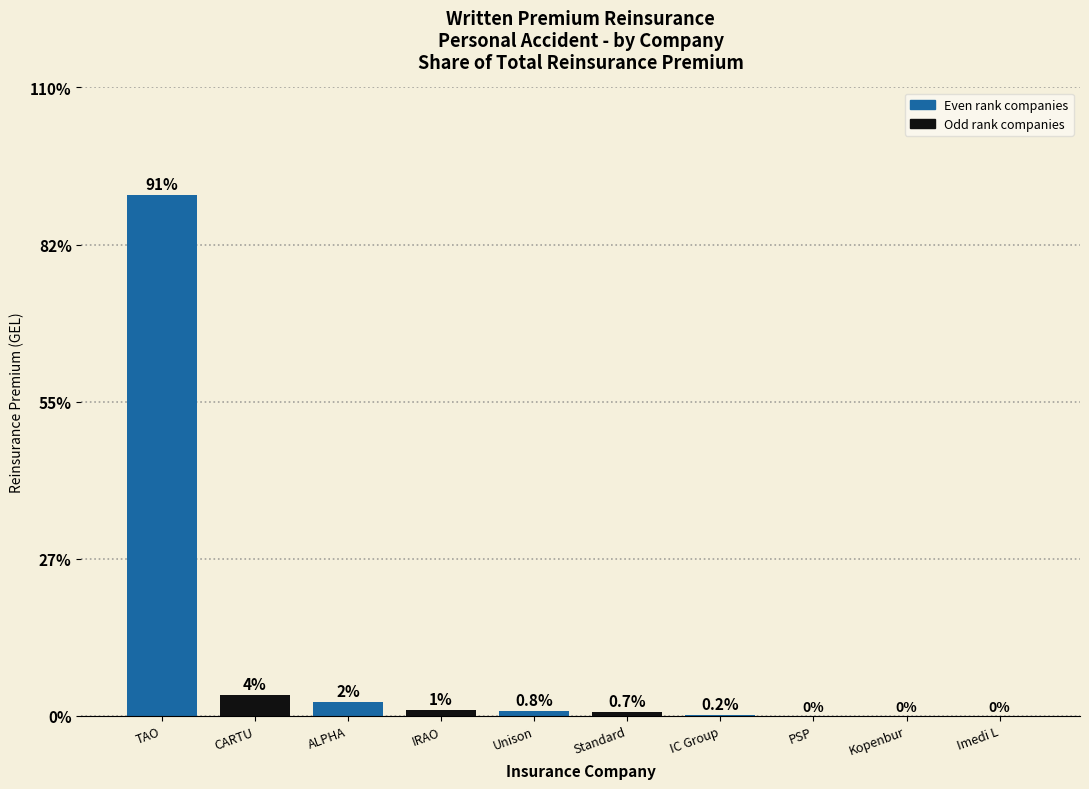

Is it true that the value at Kopenbur is -50.7?

False